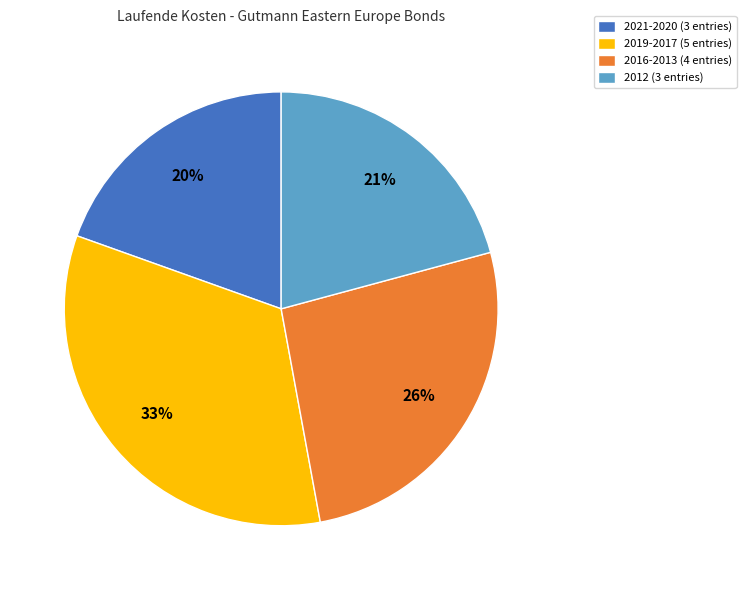

What is the ratio of the value at 2021-2020 (3 entries) to the value at 2019-2017 (5 entries)?

0.6